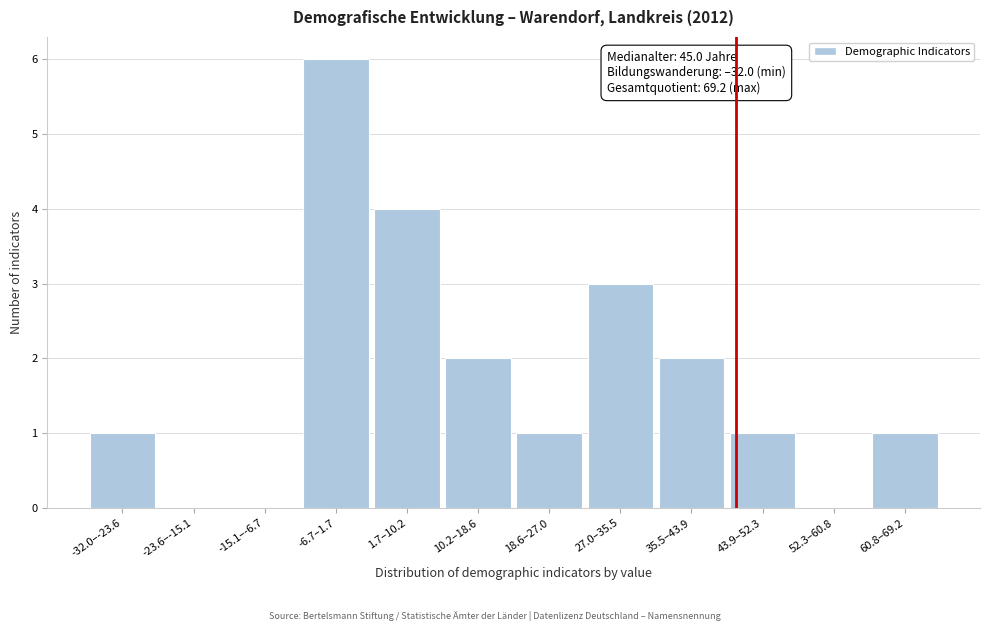

What is the greatest value displayed?

6